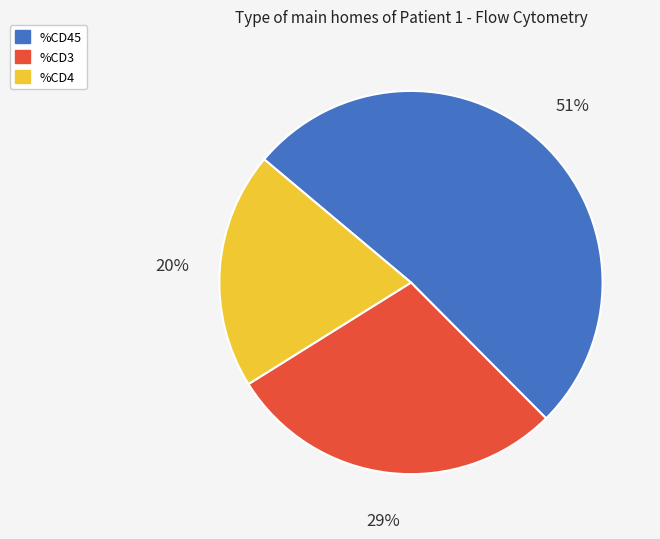

Between %CD45 and %CD4, which is larger?

%CD45